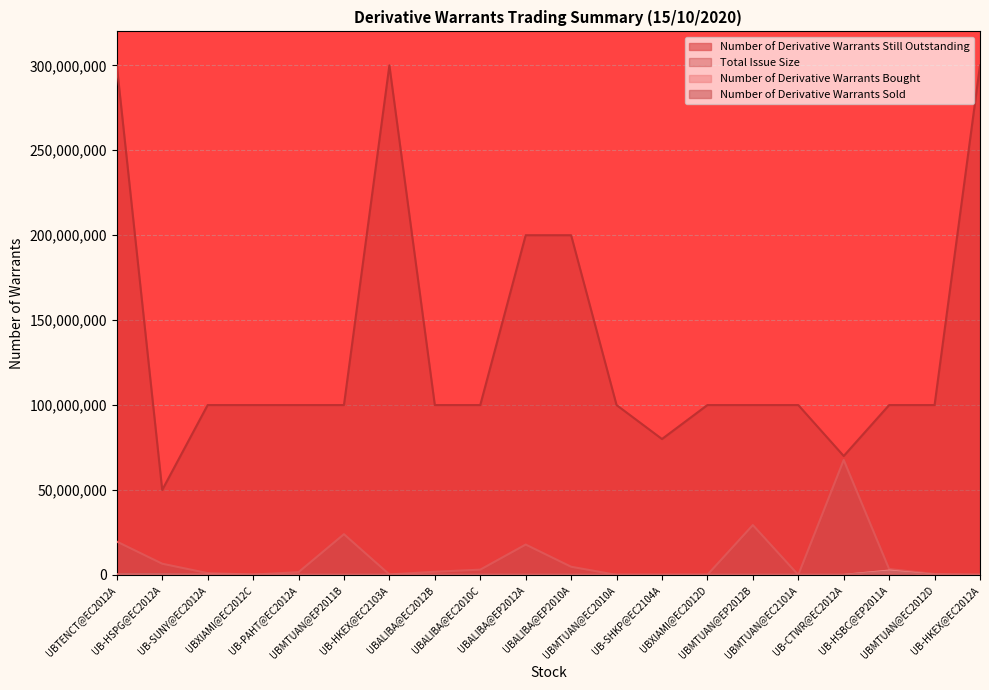

What is the difference between the maximum and minimum values in the Number of Derivative Warrants Bought series?

2544000